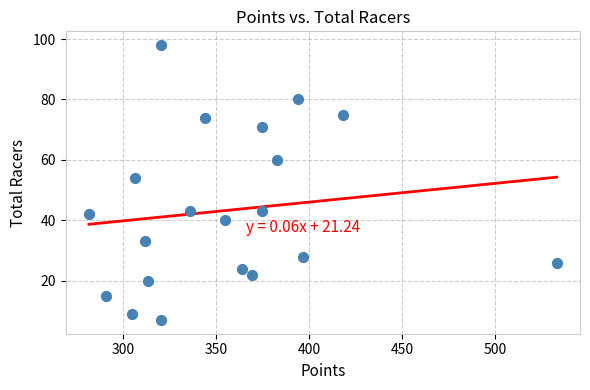

What Y value in the scatter plot is closest to 52?

54